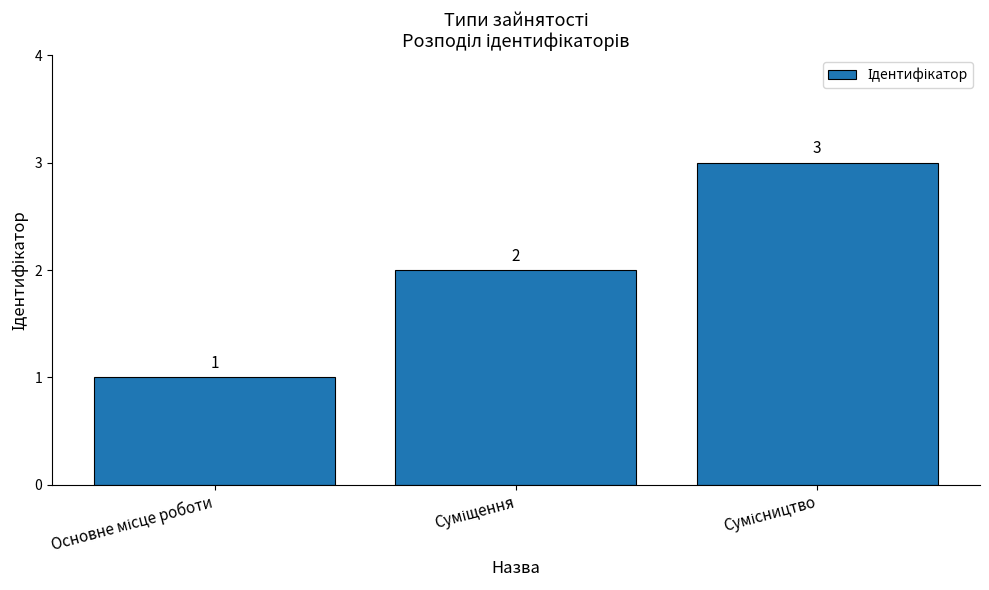

What is the sum of all values?

6